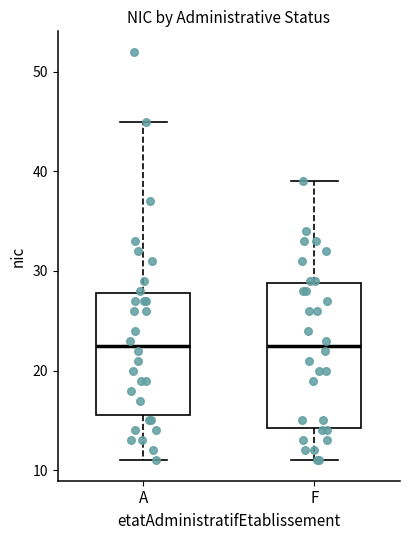

Comparing the boxes themselves (not the whiskers), which one is the tallest?

F